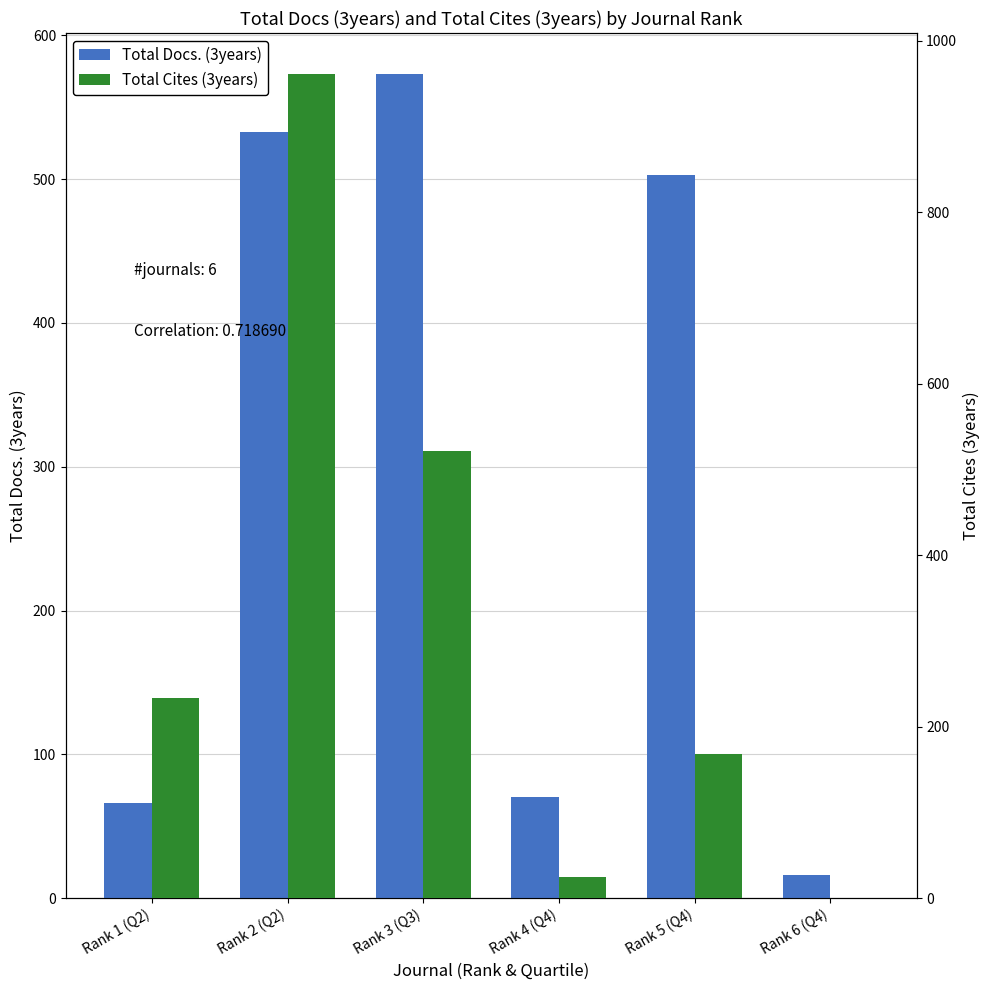

What is the total value across all series at Rank 2 (Q2)?

1494